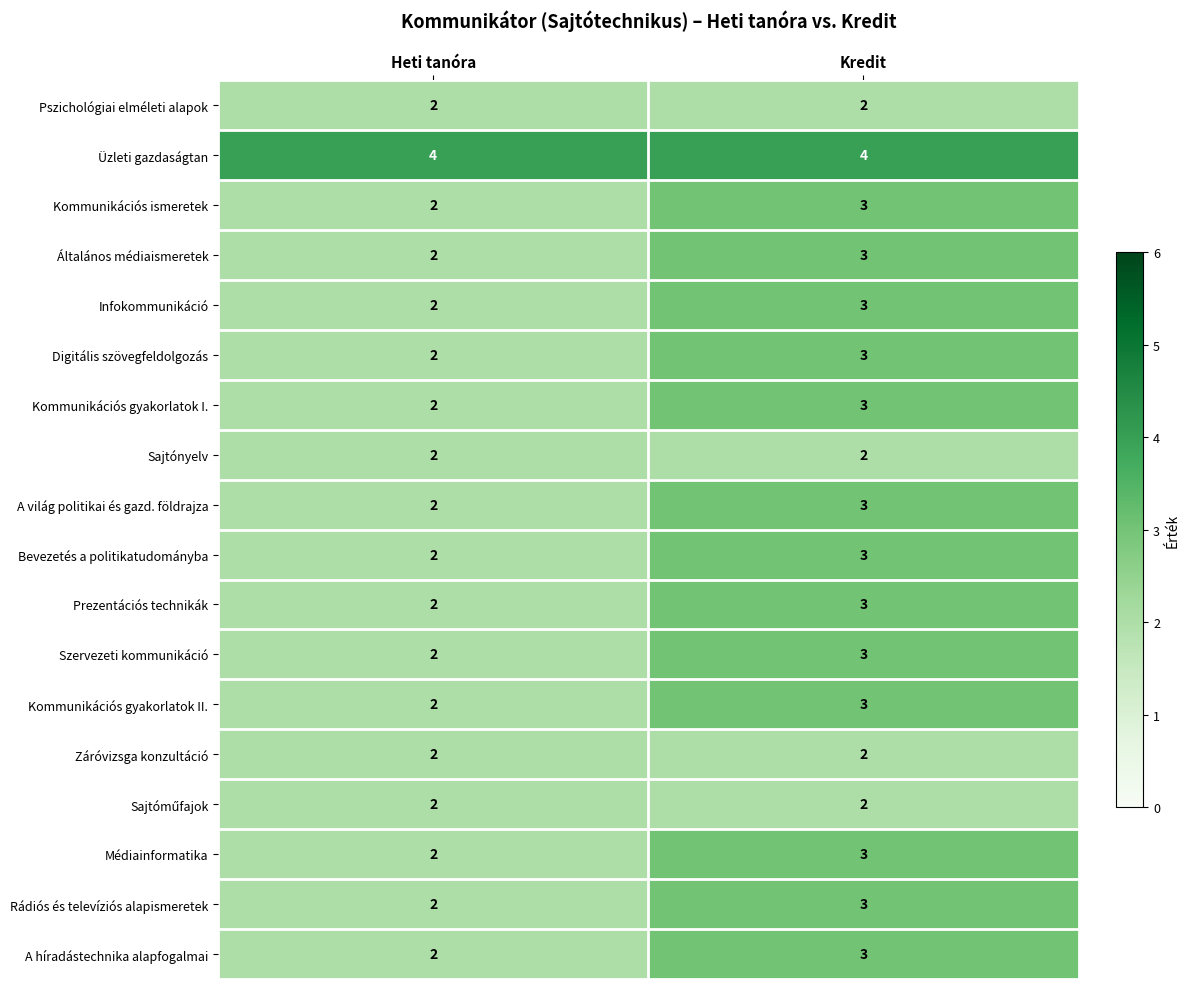

Which category has the highest value in the Médiainformatika series?

Kredit